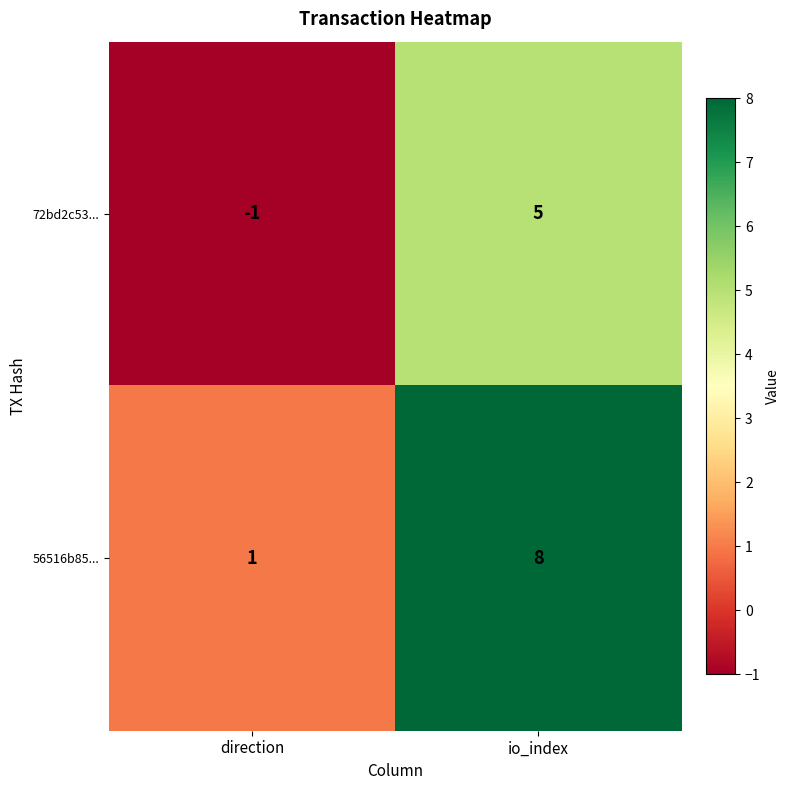

At which label is 56516b85... closest to 4?

direction